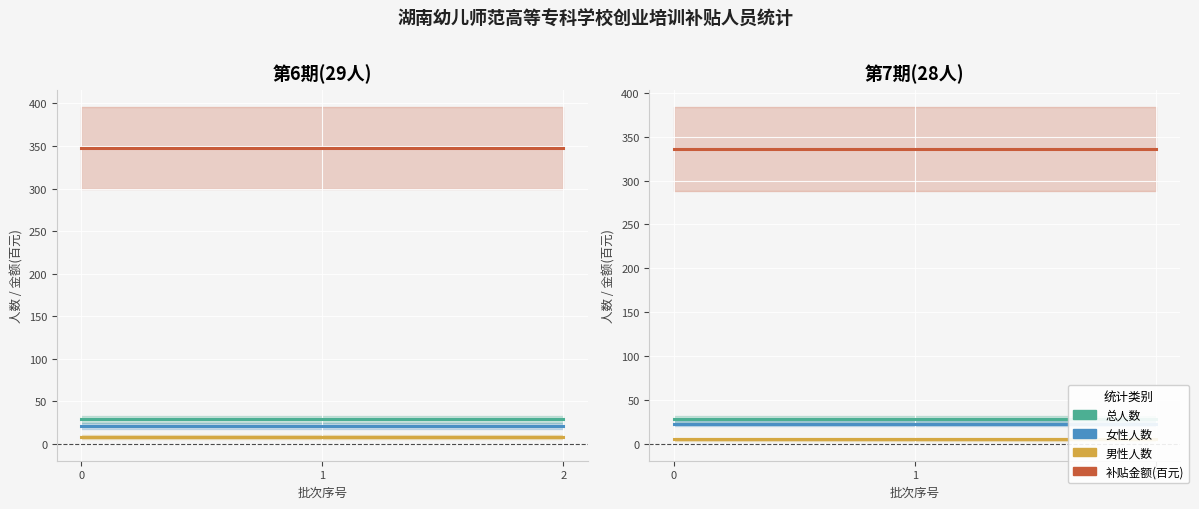

What is the sum of the 总人数 values at 1 and 0?

56